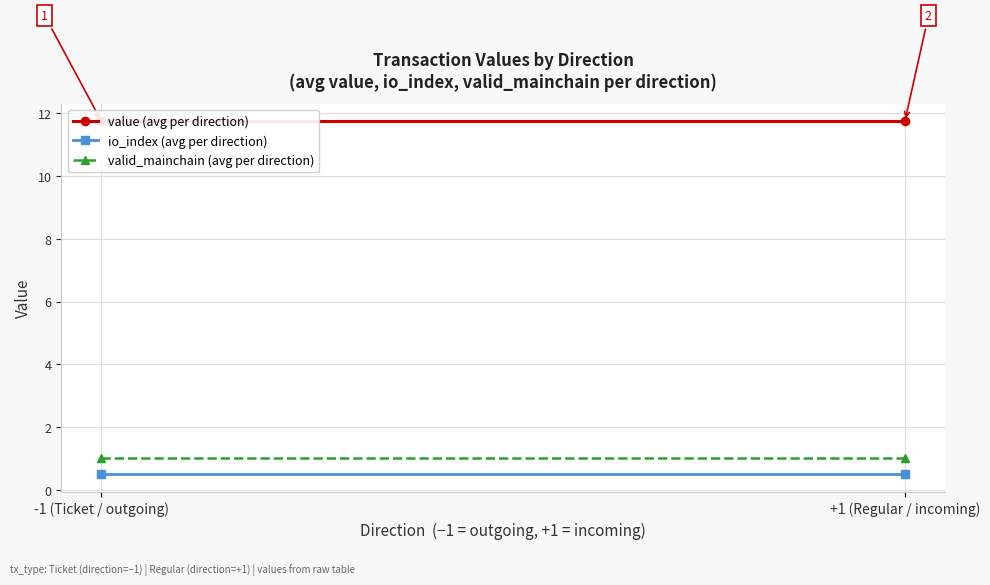

How many categories are shown in the chart?

2